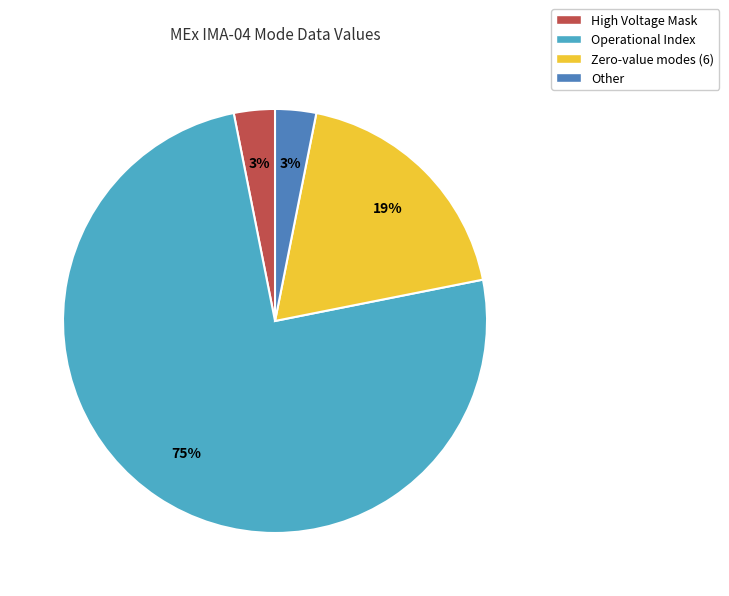

To the nearest percent, what portion does Operational Index represent?

75%